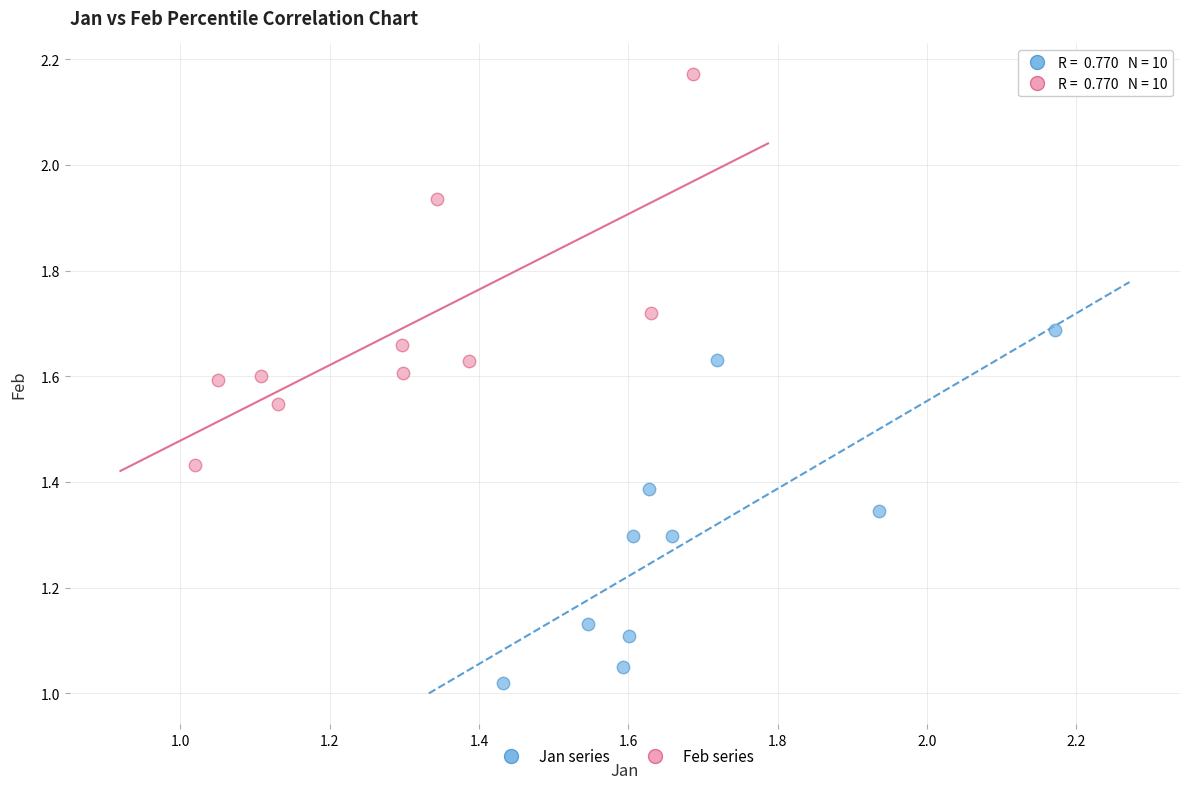

Which series contains the highest Y value?

Feb series